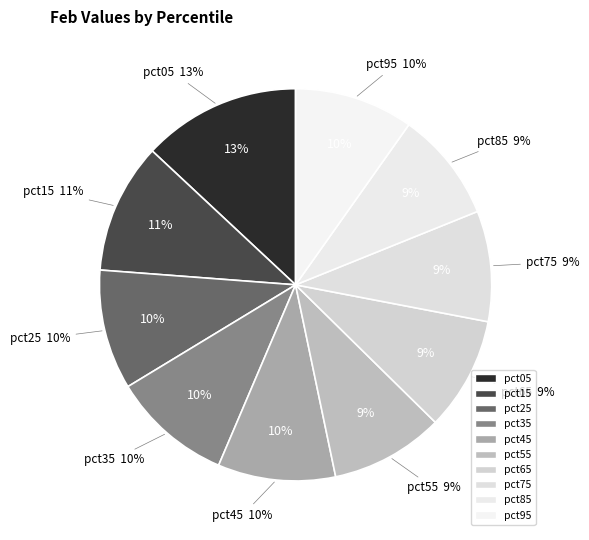

Which has a higher value, pct95 or pct45?

pct95